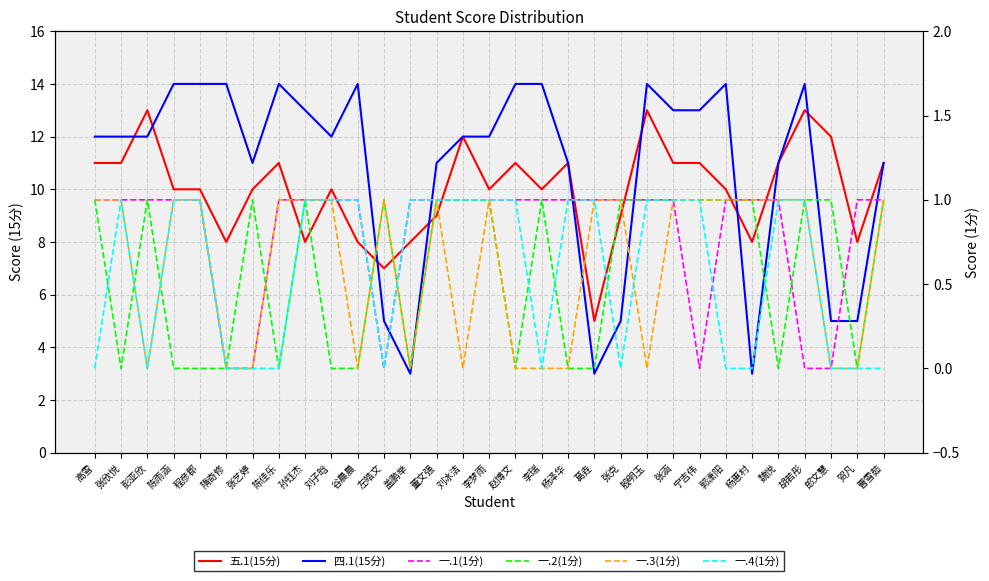

What is the label of the 14th point from the left?

董文强